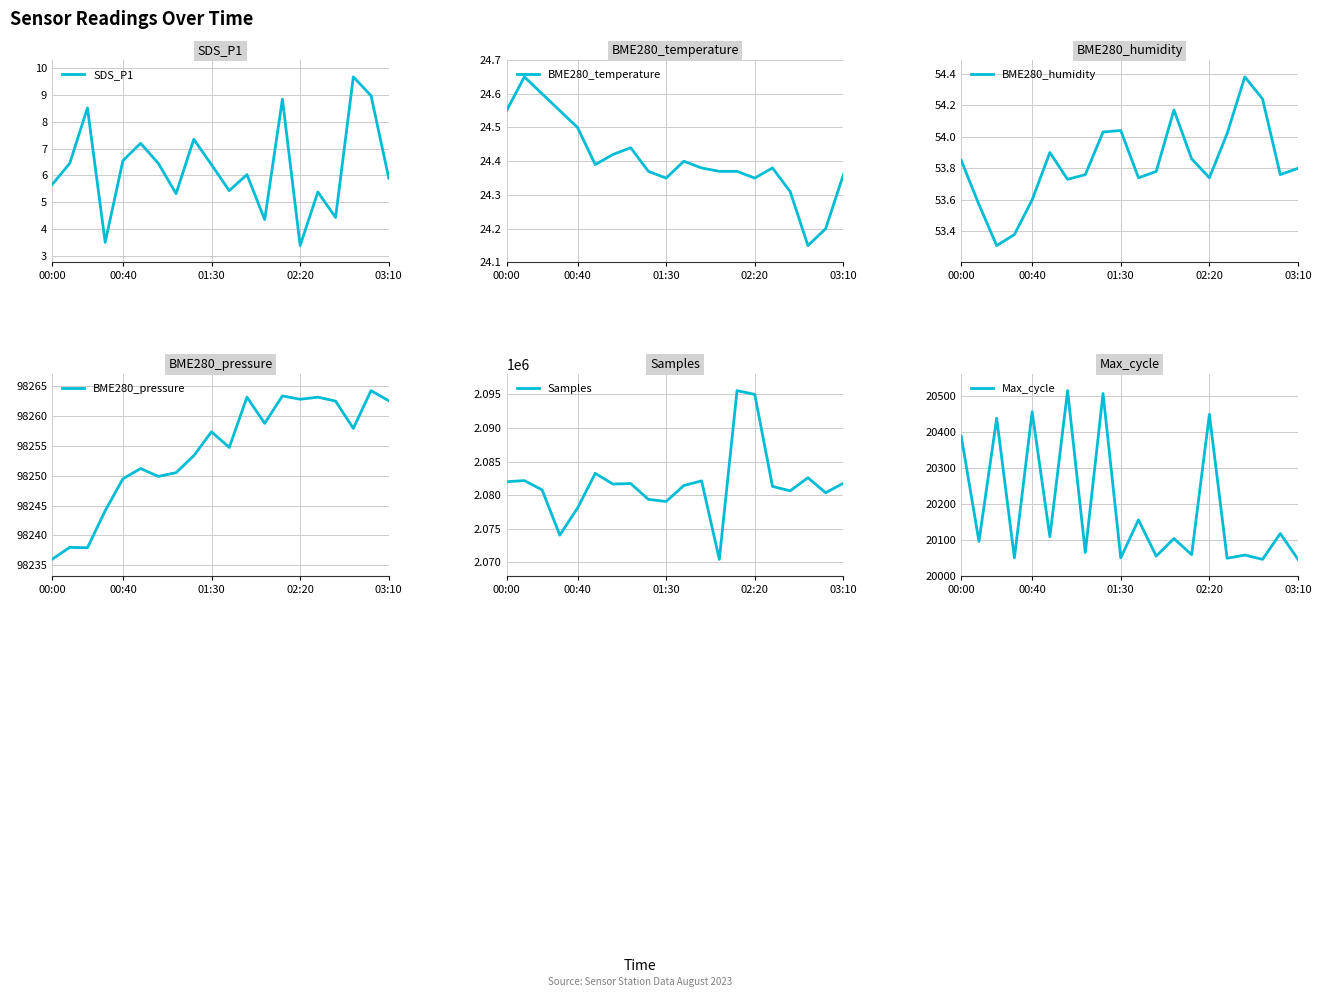

What is the highest value of the SDS_P1 series?

9.7